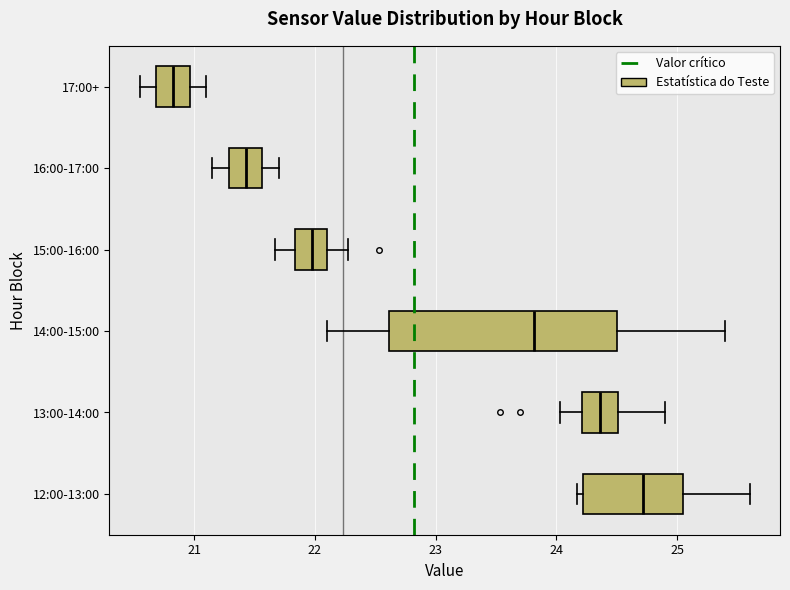

Reading bottom to top, read every box against the x-axis: the position of its median line, the range the box covers, and the ends of its whiskers. The values are not printed on the chart, so give them approximately, as read against the axis.

12:00-13:00: median 24.7, box 24.2 to 25.0, whiskers 24.2 (just left of the box's left edge) to 25.6
13:00-14:00: median 24.4, box 24.2 to 24.5, whiskers 24.0 to 24.9
14:00-15:00: median 23.8, box 22.6 to 24.5, whiskers 22.1 to 25.4
15:00-16:00: median 22.0, box 21.8 to 22.1, whiskers 21.7 to 22.3
16:00-17:00: median 21.4, box 21.3 to 21.6, whiskers 21.2 to 21.7
17:00+: median 20.8, box 20.7 to 21.0, whiskers 20.6 to 21.1